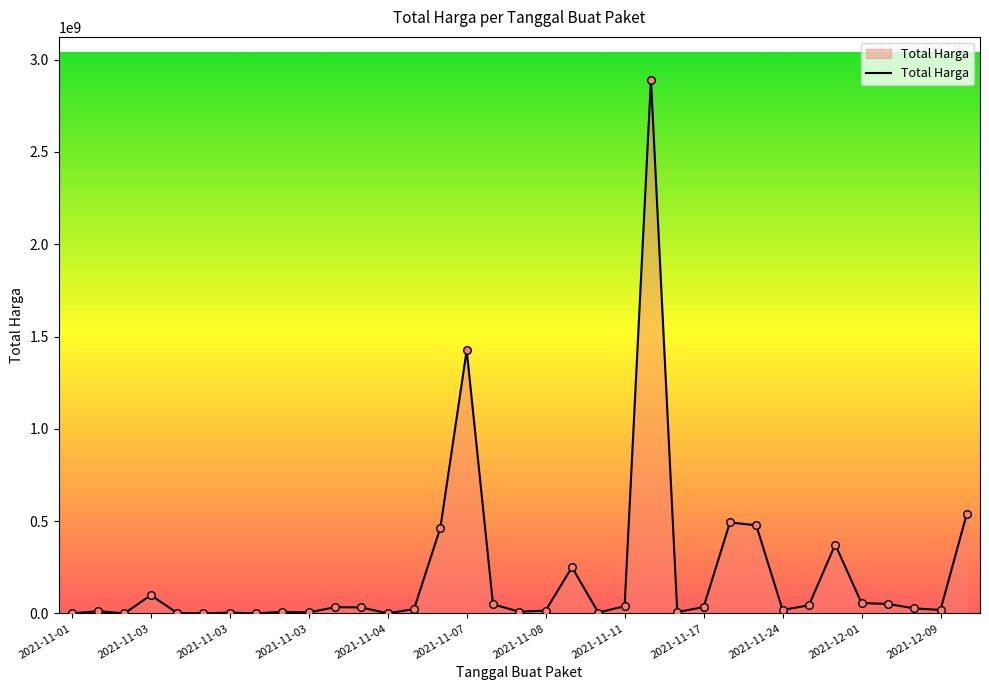

What is the maximum value shown in the chart?

2892122000